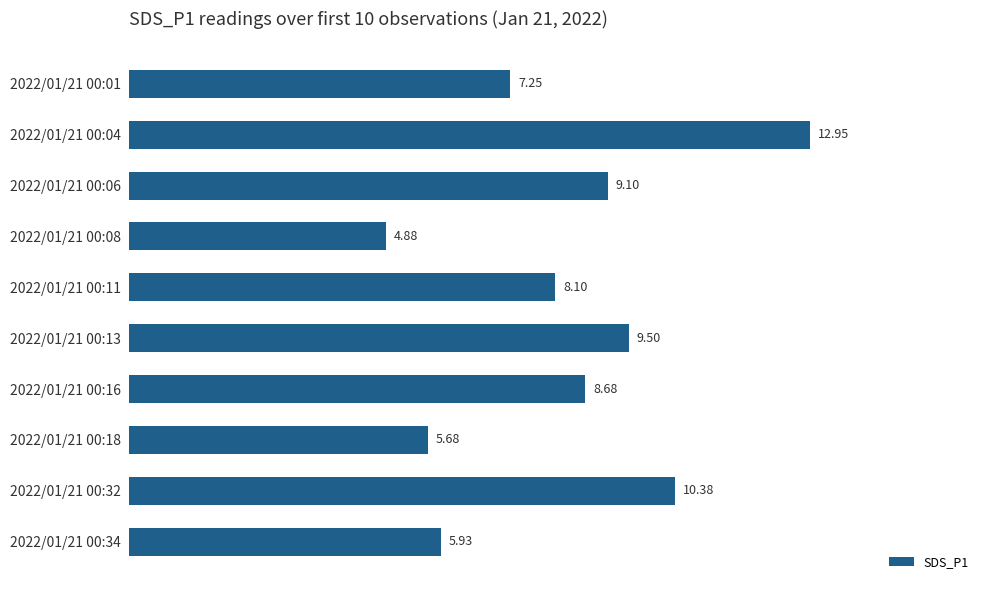

List the labels in order of value, largest first.

2022/01/21 00:04, 2022/01/21 00:32, 2022/01/21 00:13, 2022/01/21 00:06, 2022/01/21 00:16, 2022/01/21 00:11, 2022/01/21 00:01, 2022/01/21 00:34, 2022/01/21 00:18, 2022/01/21 00:08